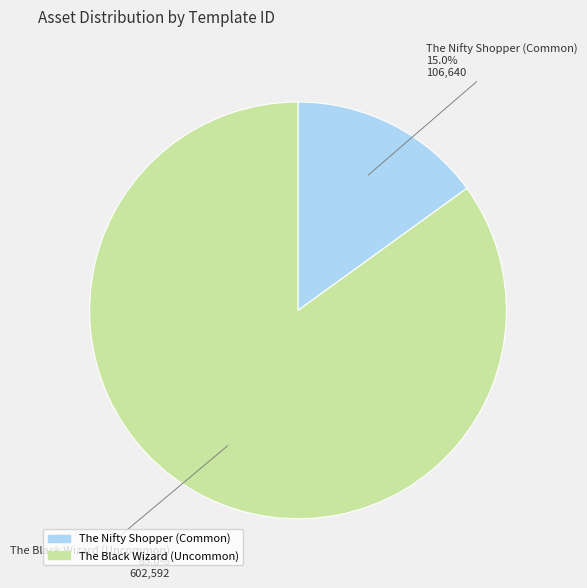

What is the ratio of the value at The Black Wizard (Uncommon) to the value at The Nifty Shopper (Common)?

5.7